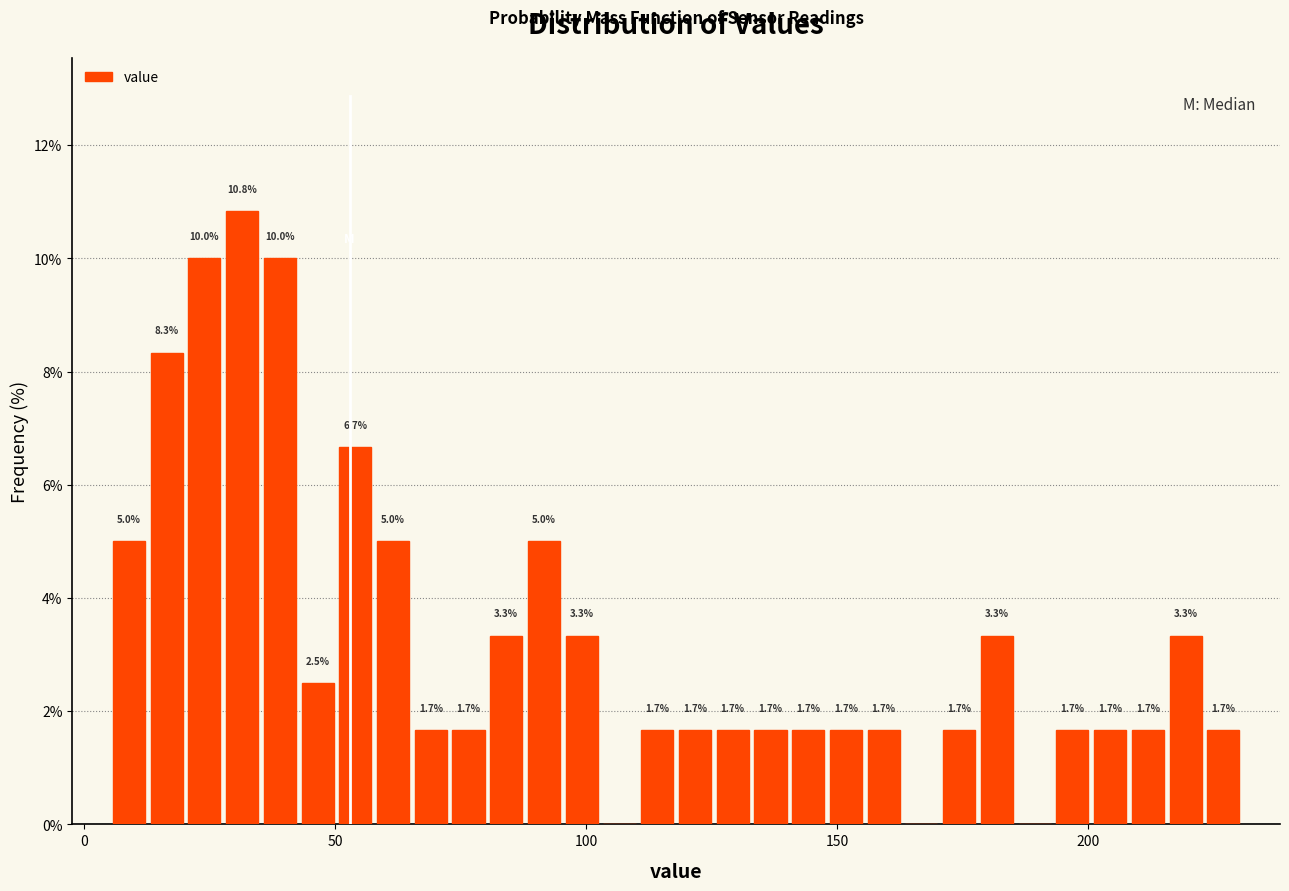

Read against the x-axis, roughly where is the centre of the tallest bar?

30